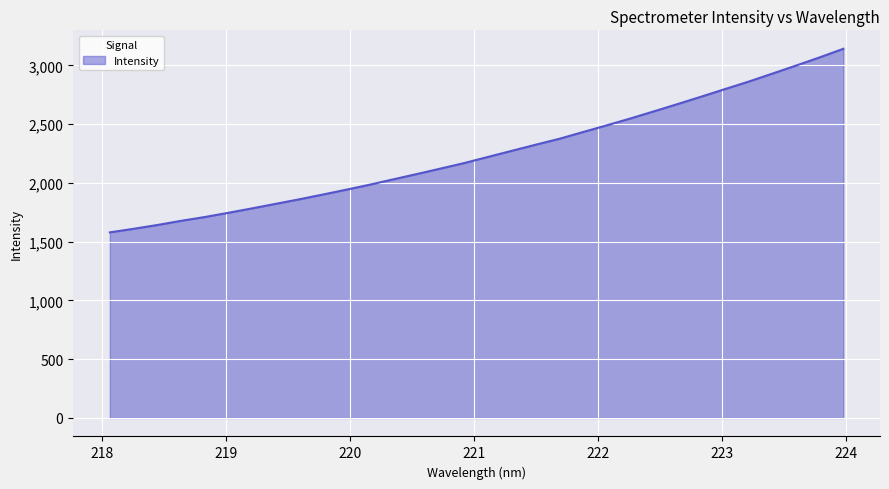

What is the difference between the maximum and minimum values?

1561.8